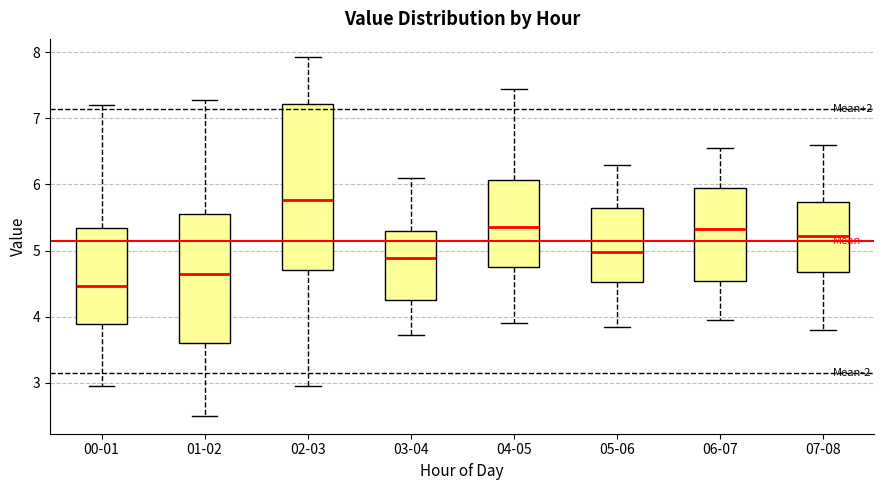

Reading left to right, read every box against the y-axis: the position of its median line, the range the box covers, and the ends of its whiskers. The values are not printed on the chart, so give them approximately, as read against the axis.

00-01: median 4.5, box 3.9 to 5.3, whiskers 3.0 to 7.2
01-02: median 4.7, box 3.6 to 5.5, whiskers 2.5 to 7.3
02-03: median 5.8, box 4.7 to 7.2, whiskers 3.0 to 7.9
03-04: median 4.9, box 4.2 to 5.3, whiskers 3.7 to 6.1
04-05: median 5.4, box 4.7 to 6.1, whiskers 3.9 to 7.5
05-06: median 5.0, box 4.5 to 5.6, whiskers 3.9 to 6.3
06-07: median 5.3, box 4.5 to 6.0, whiskers 4.0 to 6.6
07-08: median 5.2, box 4.7 to 5.7, whiskers 3.8 to 6.6